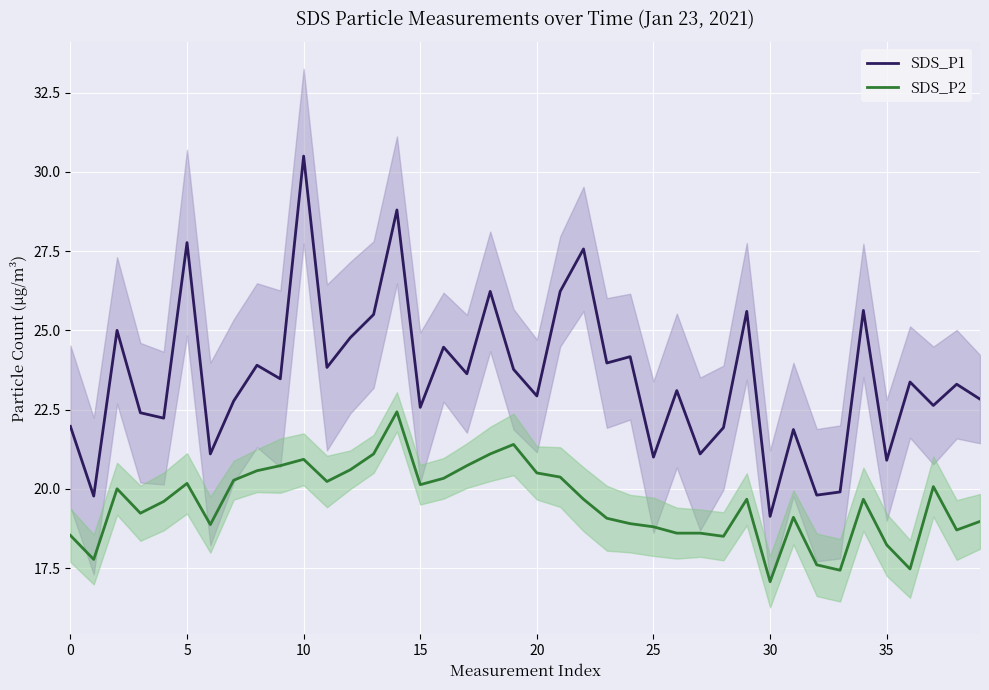

Reading left to right, transcribe all the data shown in this chart.

SDS_P1: 22.0	19.8	25.0	22.4	22.2	27.8	21.1	22.8	23.9	23.5	30.5	23.8	24.8	25.5	28.8	22.6	24.5	23.6	26.2	23.8	22.9	26.2	27.6	24.0	24.2	21.0	23.1	21.1	21.9	25.6	19.1	21.9	19.8	19.9	25.6	20.9	23.4	22.6	23.3	22.8
SDS_P2: 18.5	17.8	20.0	19.2	19.6	20.2	18.9	20.3	20.6	20.7	20.9	20.2	20.6	21.1	22.4	20.1	20.3	20.7	21.1	21.4	20.5	20.4	19.7	19.1	18.9	18.8	18.6	18.6	18.5	19.7	17.1	19.1	17.6	17.4	19.7	18.2	17.5	20.1	18.7	19.0